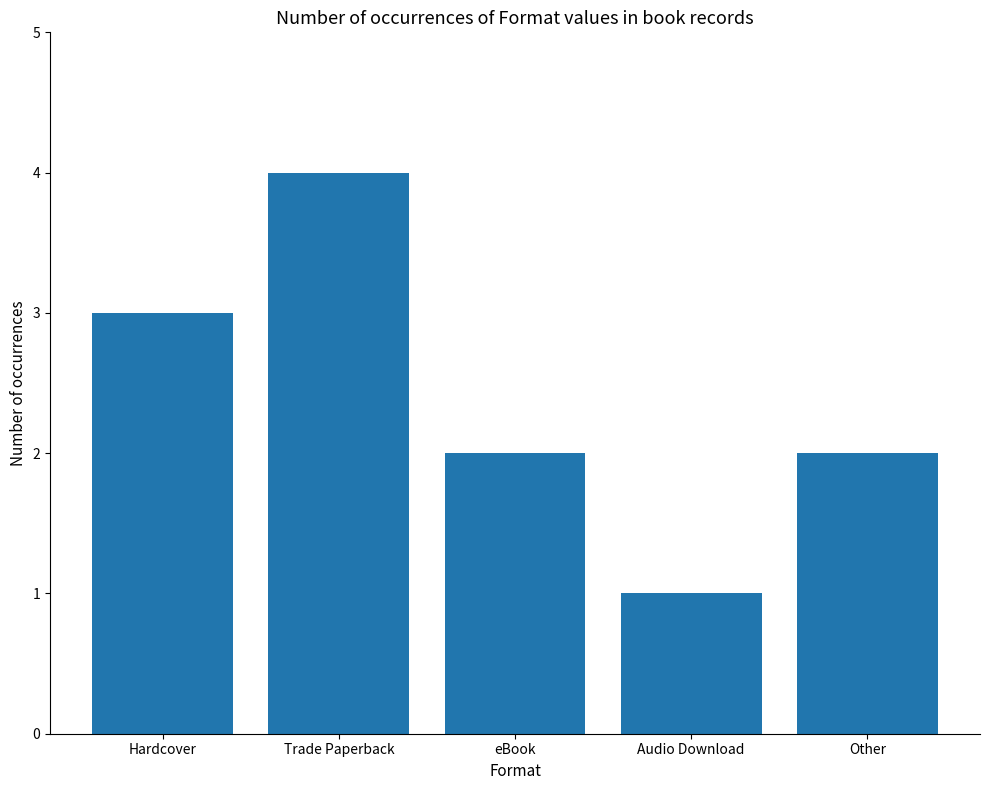

Are the bars grouped side by side (vs. stacked)?

No